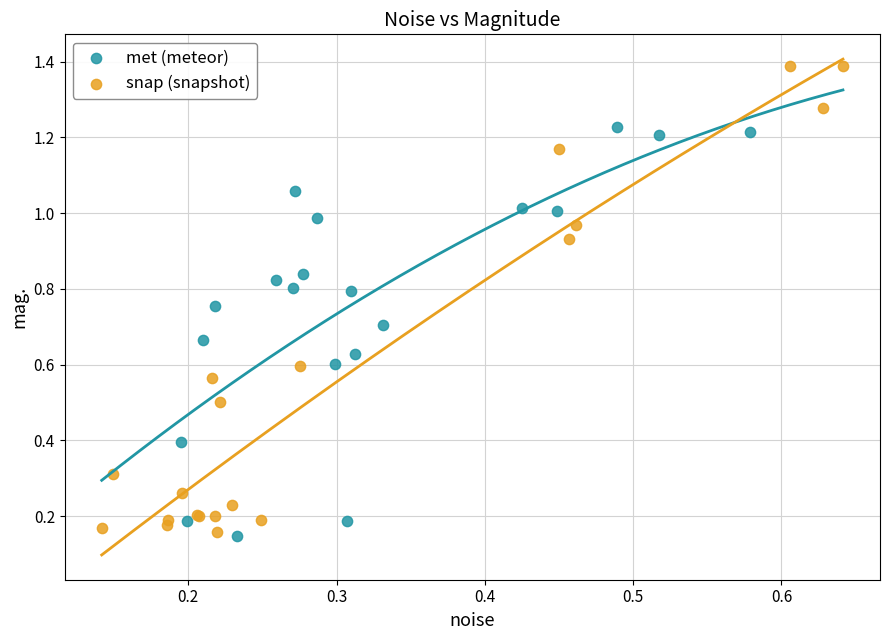

Which series has the largest Y range (max minus min)?

snap (snapshot)